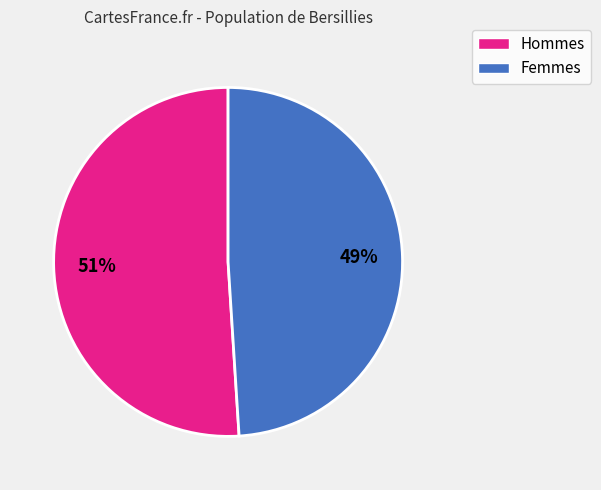

To the nearest percent, what is the average slice percentage?

50%